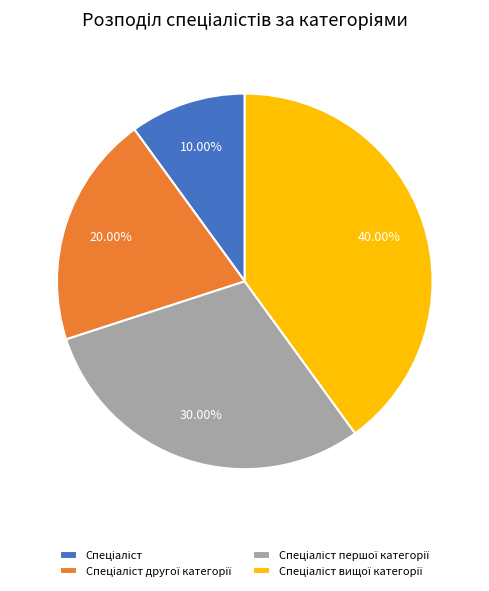

Is there a majority slice in this chart?

No